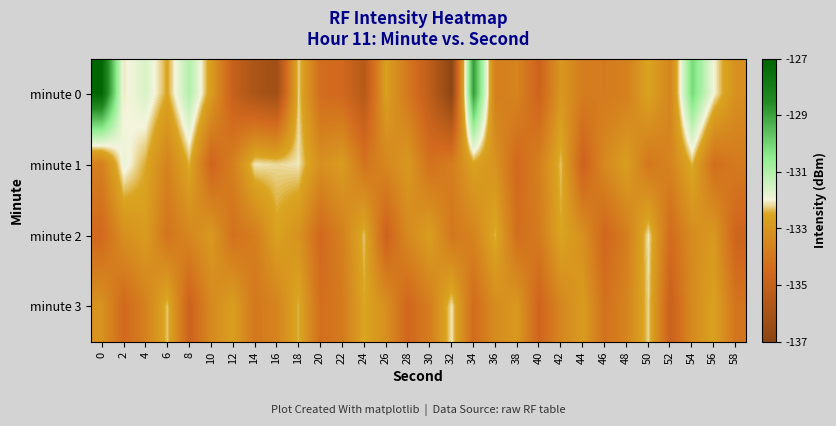

Which has a higher value, 10 or 52?

10